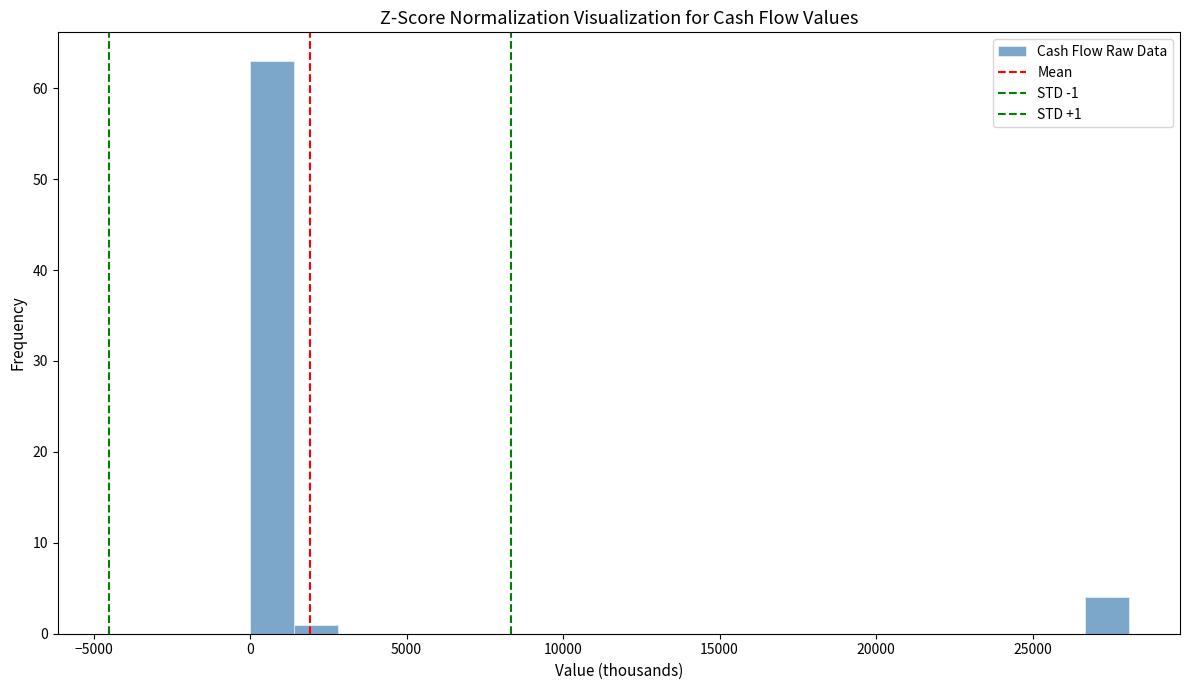

Around what value on the x-axis is the tallest bar? Give the approximate position of its centre, as read against the axis.

500